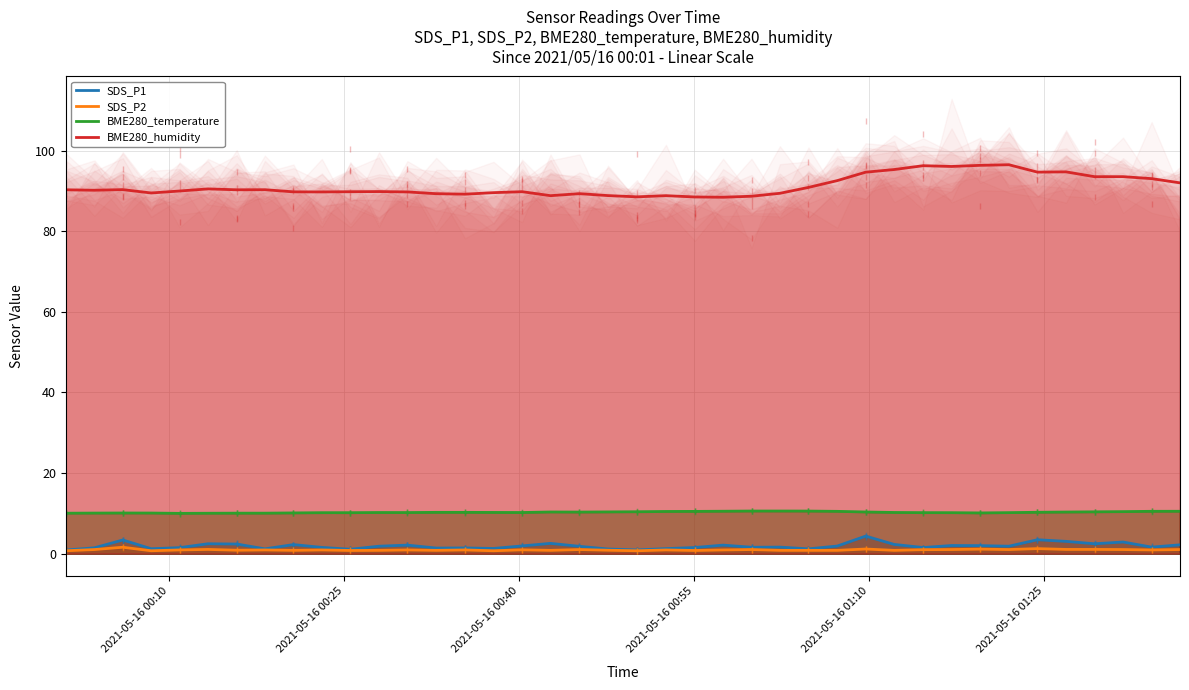

Reading left to right, transcribe all the data shown in this chart.

SDS_P1: 0.9	1.4	3.4	1.2	1.5	2.4	2.4	1.2	2.2	1.5	1.1	1.8	2.1	1.4	1.4	1.3	1.9	2.5	1.8	1.1	0.9	1.2	1.5	2.1	1.6	1.6	1.2	1.9	4.3	2.3	1.5	2.0	2.0	1.8	3.4	3.0	2.4	2.9	1.6	2.2
SDS_P2: 0.7	1.0	1.6	0.7	0.9	1.0	0.8	0.9	0.8	0.9	0.8	0.8	0.9	0.8	0.9	0.7	0.9	0.8	1.0	0.8	0.7	0.9	0.8	0.9	1.0	0.8	0.8	0.8	1.1	0.8	1.0	1.0	1.1	1.0	1.2	1.0	1.0	1.0	0.9	1.0
BME280_temperature: 10.0	10.1	10.1	10.1	10.0	10.0	10.0	10.0	10.1	10.2	10.2	10.2	10.2	10.2	10.2	10.2	10.2	10.3	10.3	10.3	10.4	10.4	10.5	10.5	10.6	10.6	10.6	10.5	10.3	10.2	10.2	10.2	10.1	10.2	10.2	10.3	10.4	10.4	10.5	10.5
BME280_humidity: 90.3	90.2	90.3	89.5	90.0	90.5	90.3	90.3	89.8	89.8	89.8	89.8	89.8	89.3	89.2	89.6	89.8	88.8	89.3	88.8	88.5	88.8	88.5	88.4	88.7	89.4	90.9	92.6	94.7	95.3	96.3	96.1	96.4	96.5	94.7	94.7	93.5	93.5	93.1	92.0